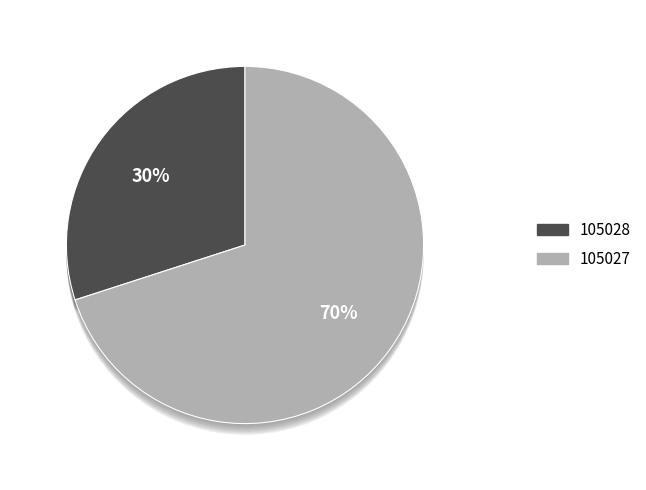

How many segments does this pie chart have?

2